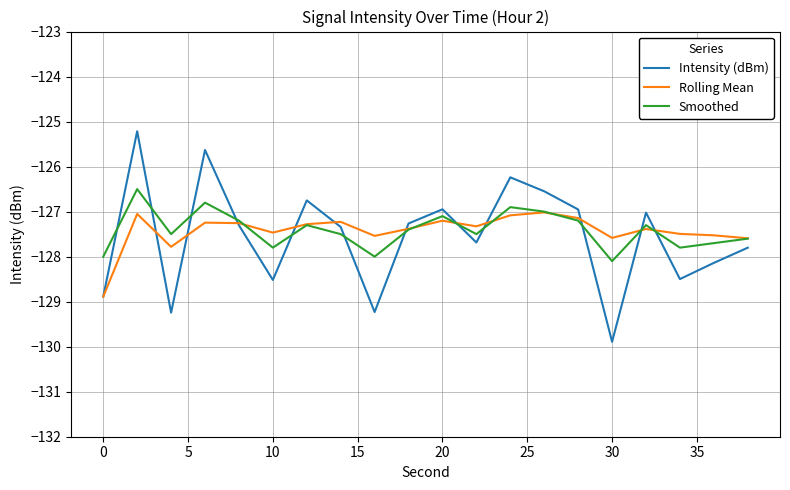

Is this an area chart (filled region under the line)?

No